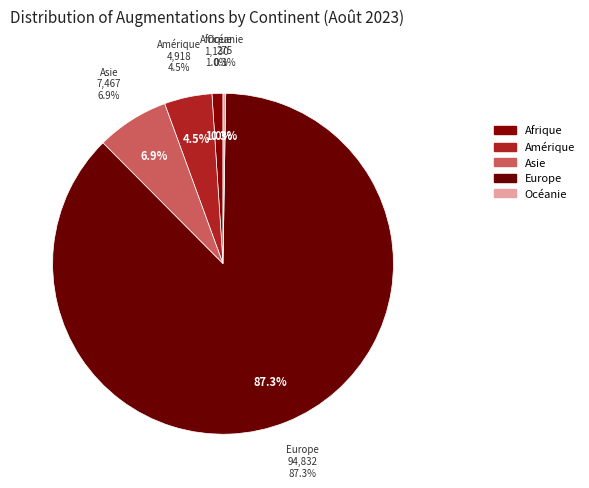

Is there any slice that represents more than half of the pie?

Yes